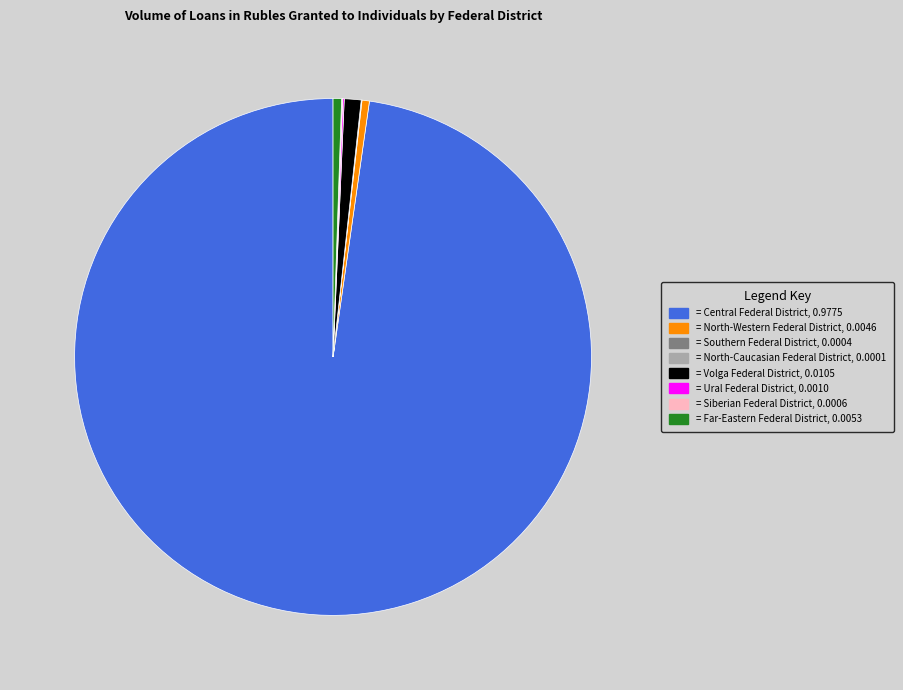

Is there a majority slice in this chart?

Yes